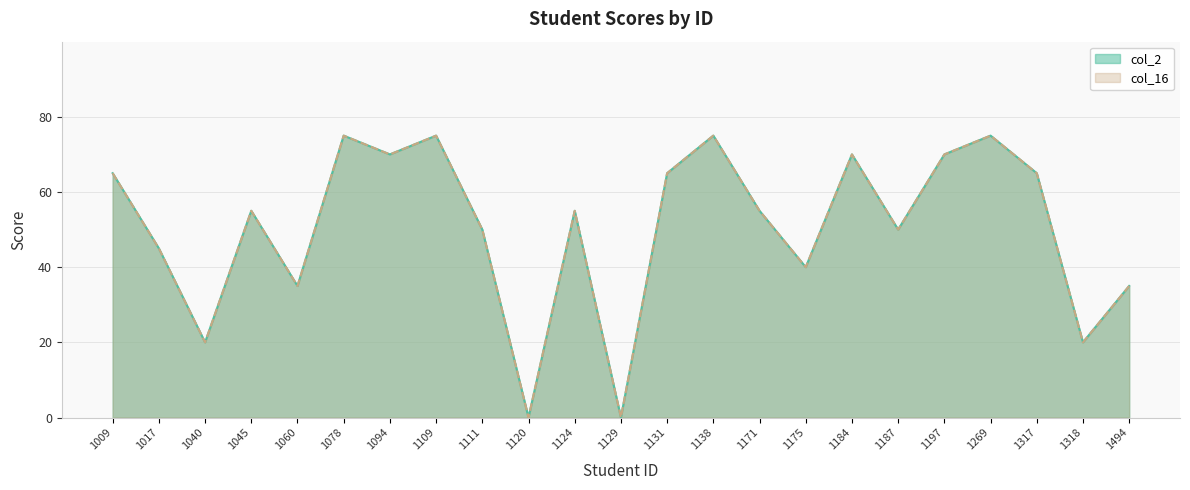

Count the number of data series in this chart.

2